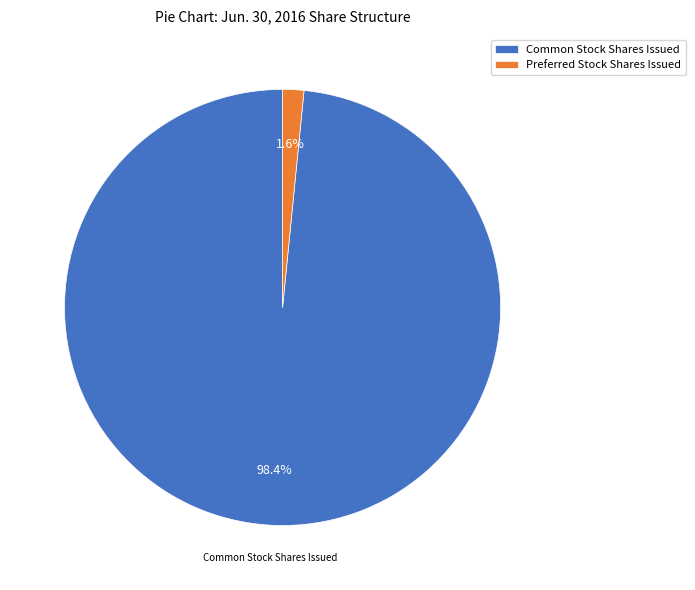

Which category has the biggest portion of the pie?

Common Stock Shares Issued